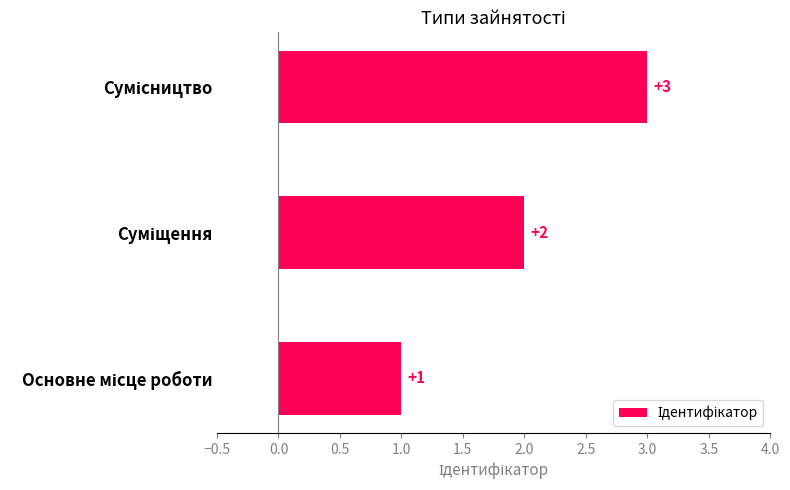

How many values are between 1 and 3?

3